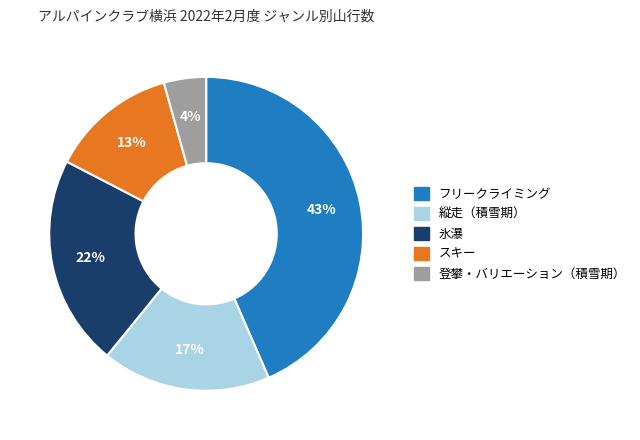

To the nearest percent, what is the difference between the largest and smallest slice percentages?

39%